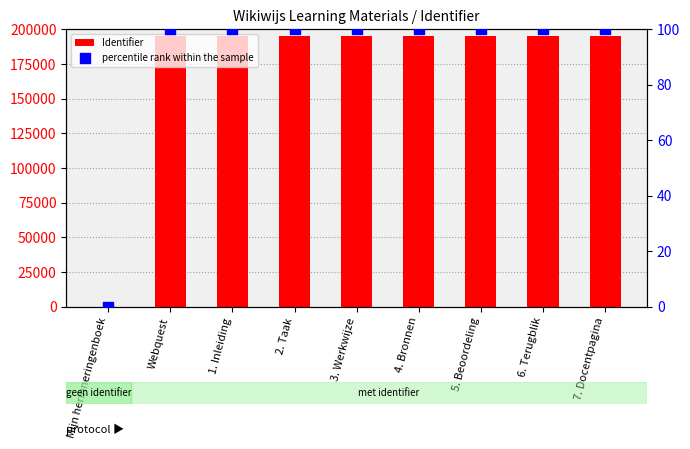

What are all the series names shown in the legend?

Identifier, percentile rank within the sample